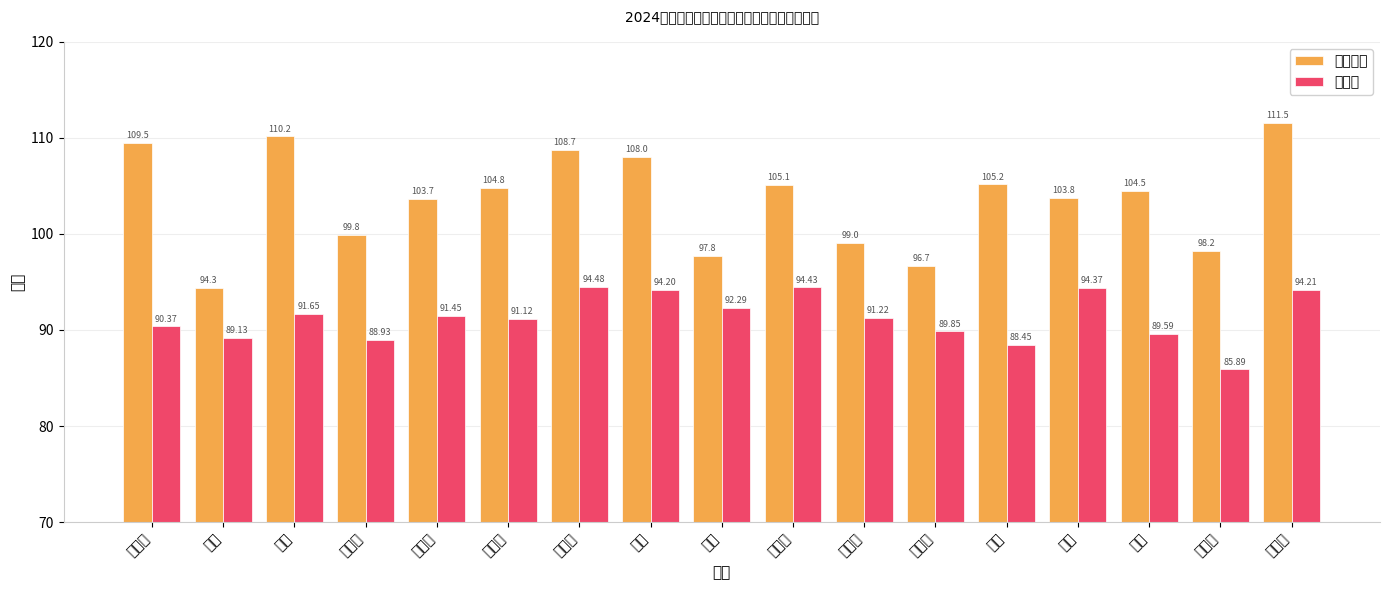

What is the label of the 11th bar from the left?

李丹丹